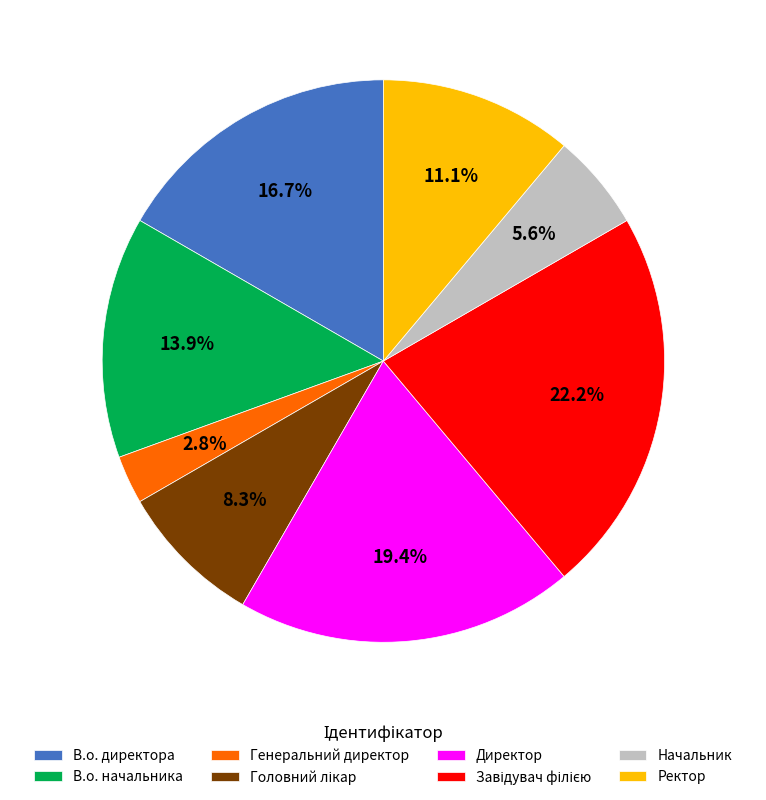

What is the ratio of the value at В.о. директора to the value at В.о. начальника?

1.2